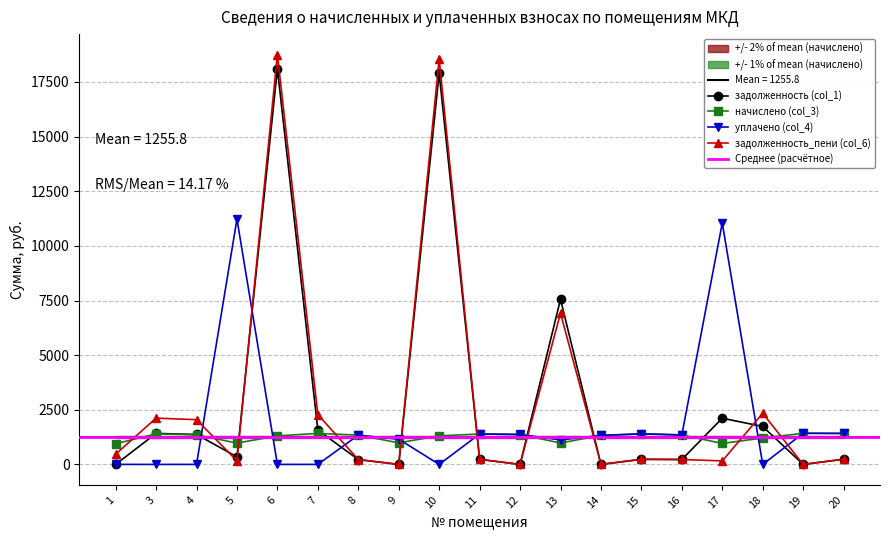

List the labels in order of начислено (col_3) value, largest first.

19, 7, 20, 3, 15, 11, 12, 4, 16, 8, 14, 10, 6, 18, 9, 13, 5, 17, 1